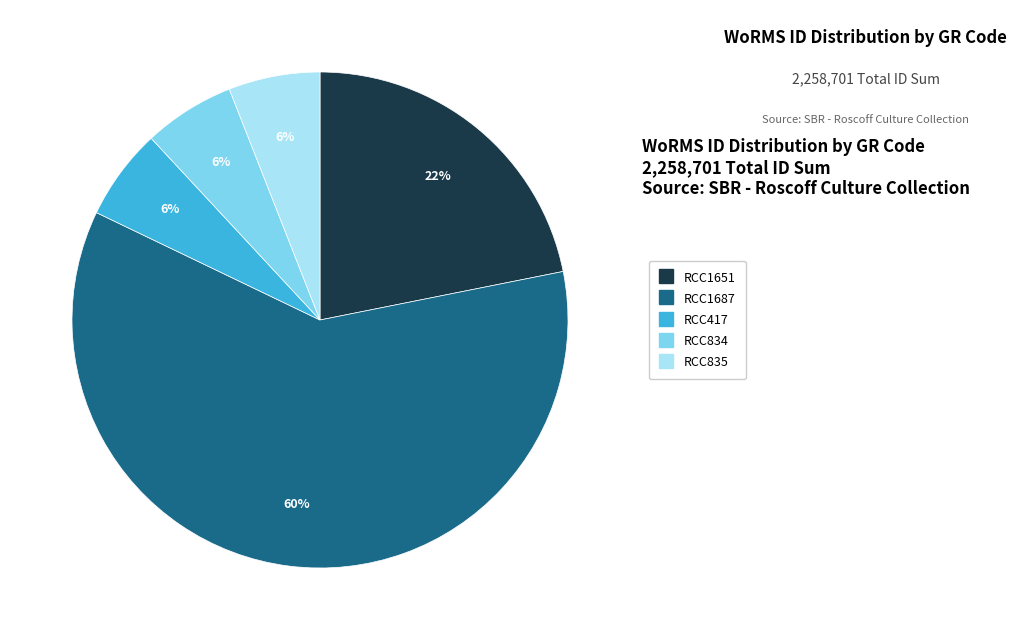

Which slice is the largest?

RCC1687